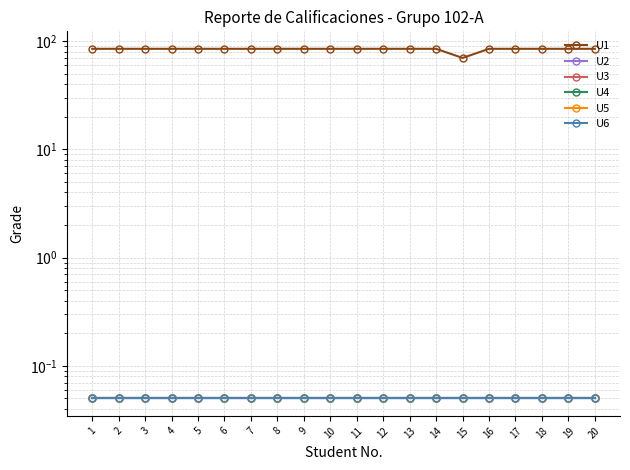

At how many categories does at least one series exceed 37?

20